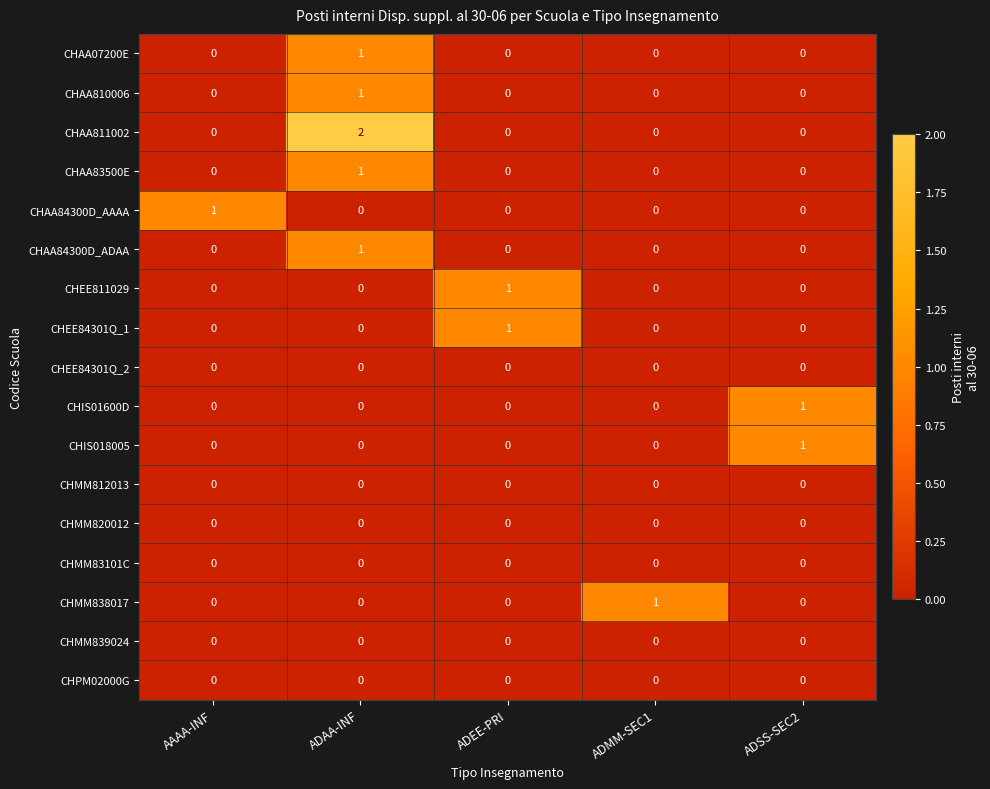

What is the spread (max minus min) of values at AAAA-INF?

1